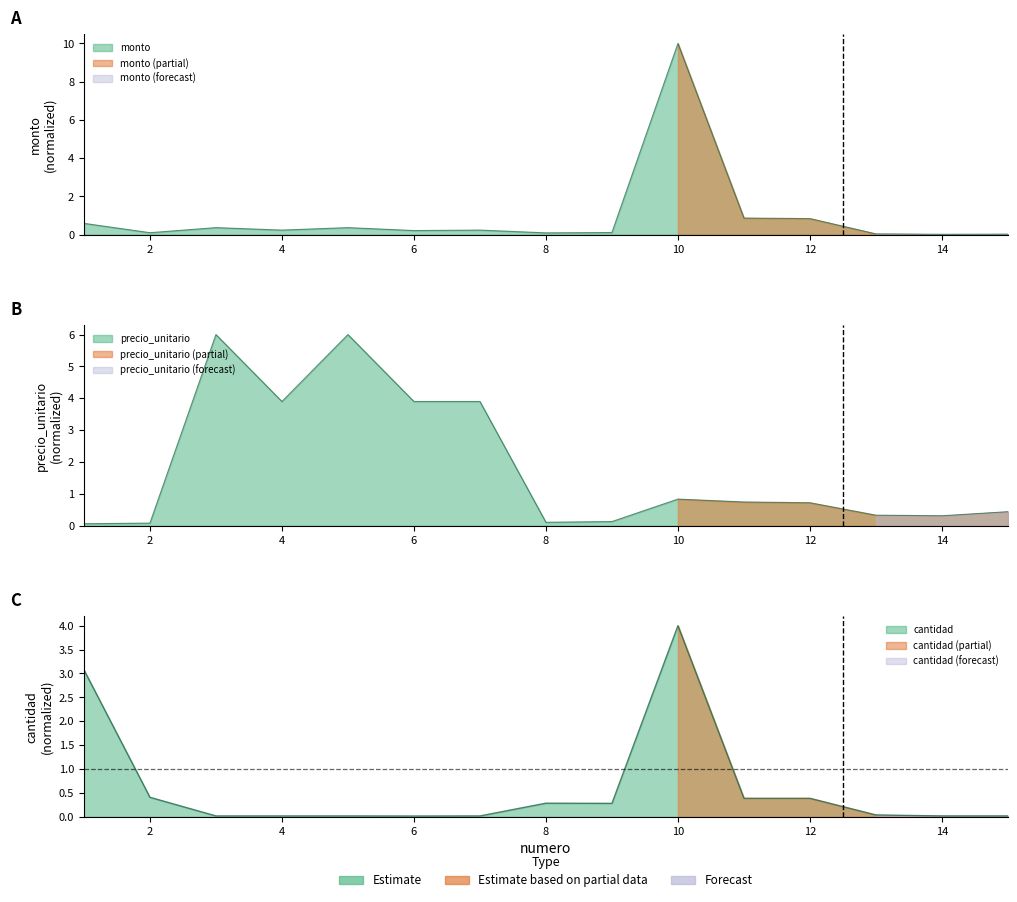

At which category does cantidad reach its first local valley?

6